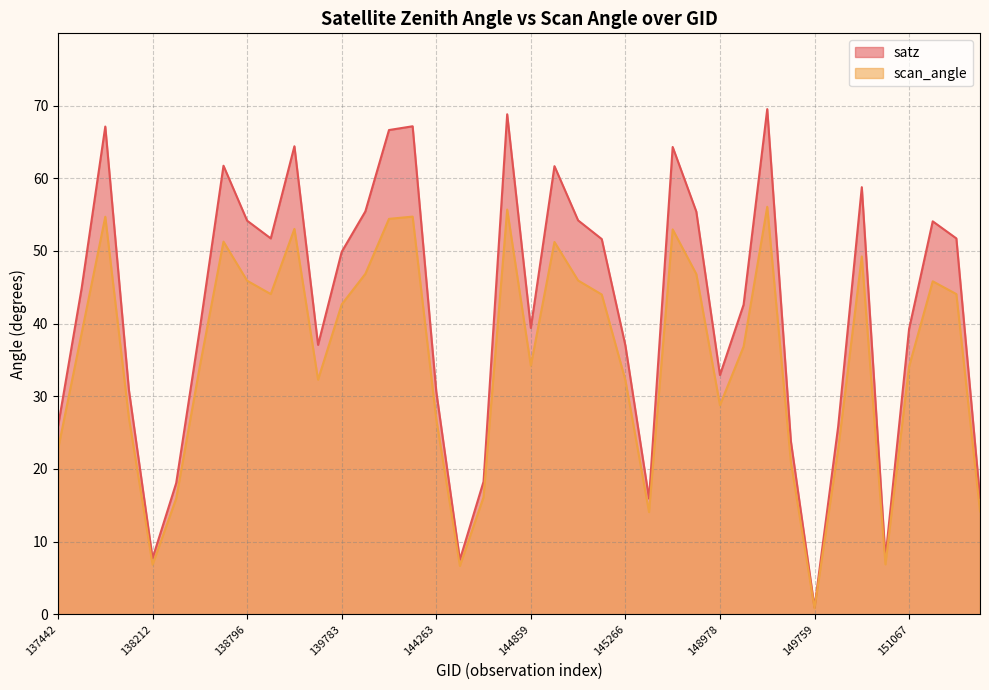

Does the chart display data point markers on the line(s)?

No